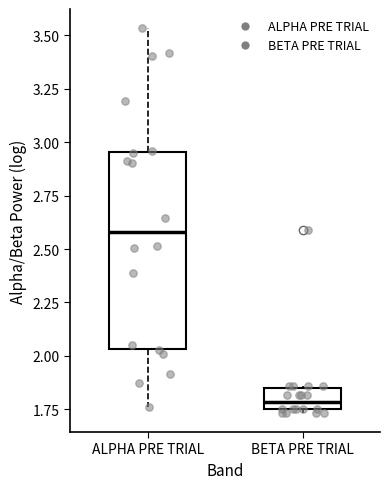

Reading left to right, transcribe this box plot: for each box, give where its median line is, the range the box spans, and where its two whiskers end, as read against the y-axis. The values are not printed on the chart, so give them approximately, as read against the axis.

ALPHA PRE TRIAL: median 2.60, box 2.05 to 2.95, whiskers 1.75 to 3.55
BETA PRE TRIAL: median 1.80, box 1.75 to 1.85, whiskers 1.75 (just below the box's lower edge) to 1.85